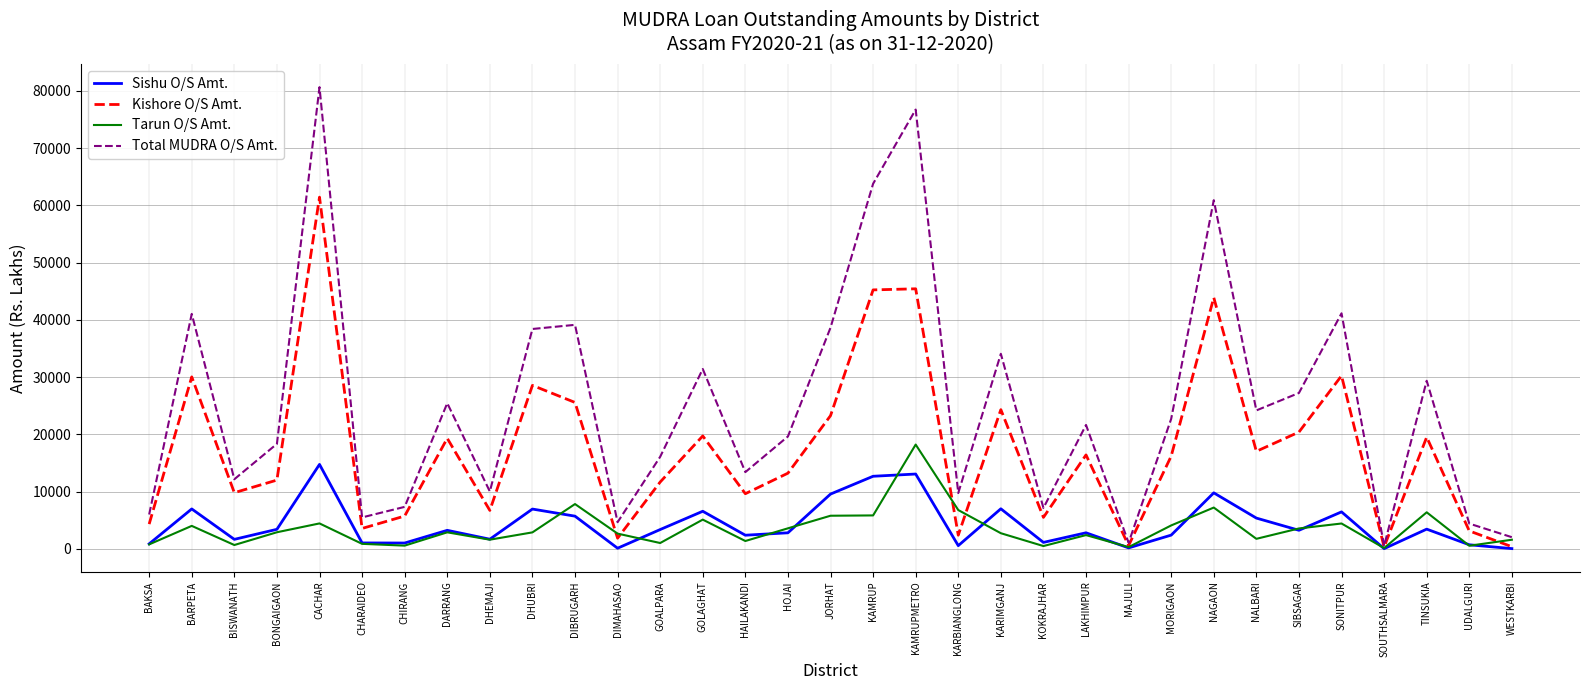

At which category does the chart reach its peak across all series?

CACHAR